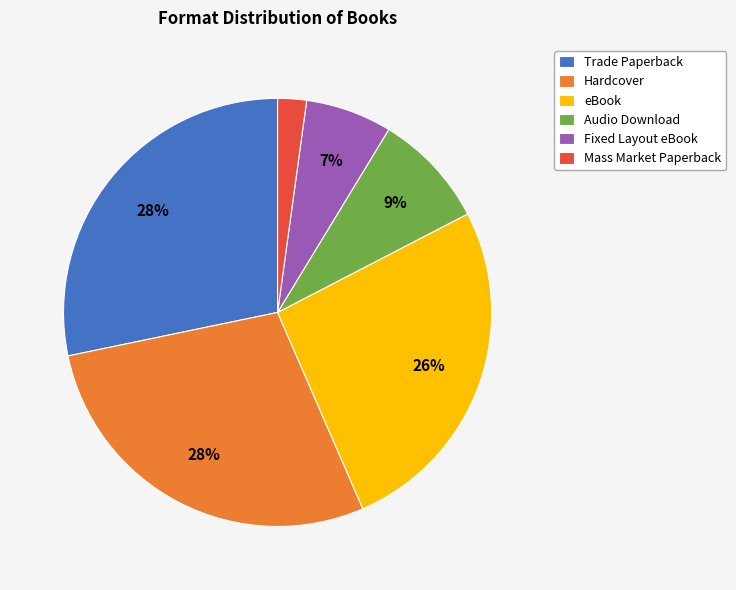

Do eBook and Mass Market Paperback together represent more than half of the pie?

No